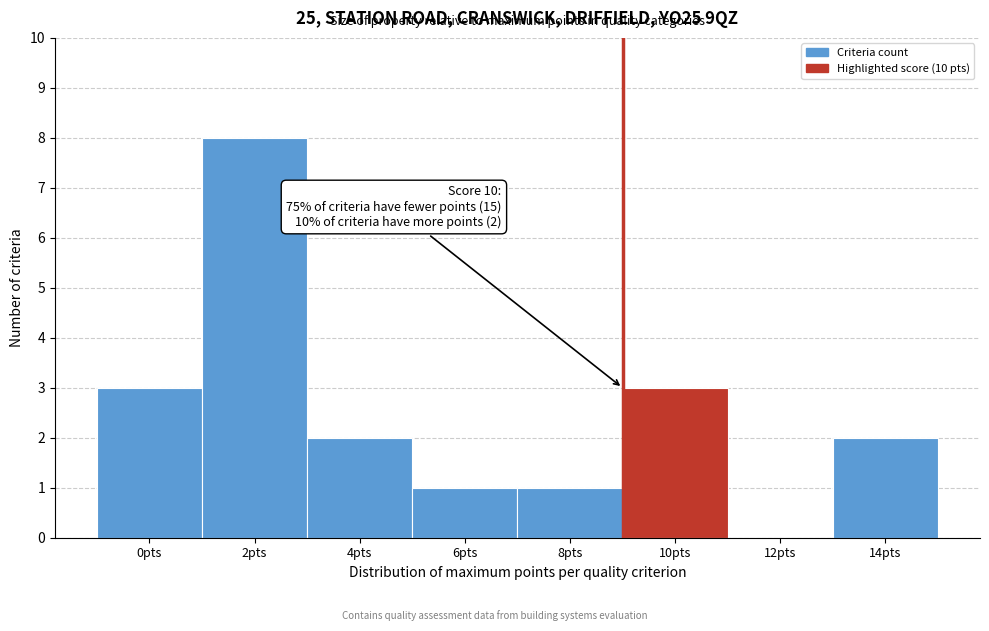

Reading left to right, what are all the values shown in this chart?

0pts=3	2pts=8	4pts=2	6pts=1	8pts=1	10pts=3	12pts=0	14pts=2